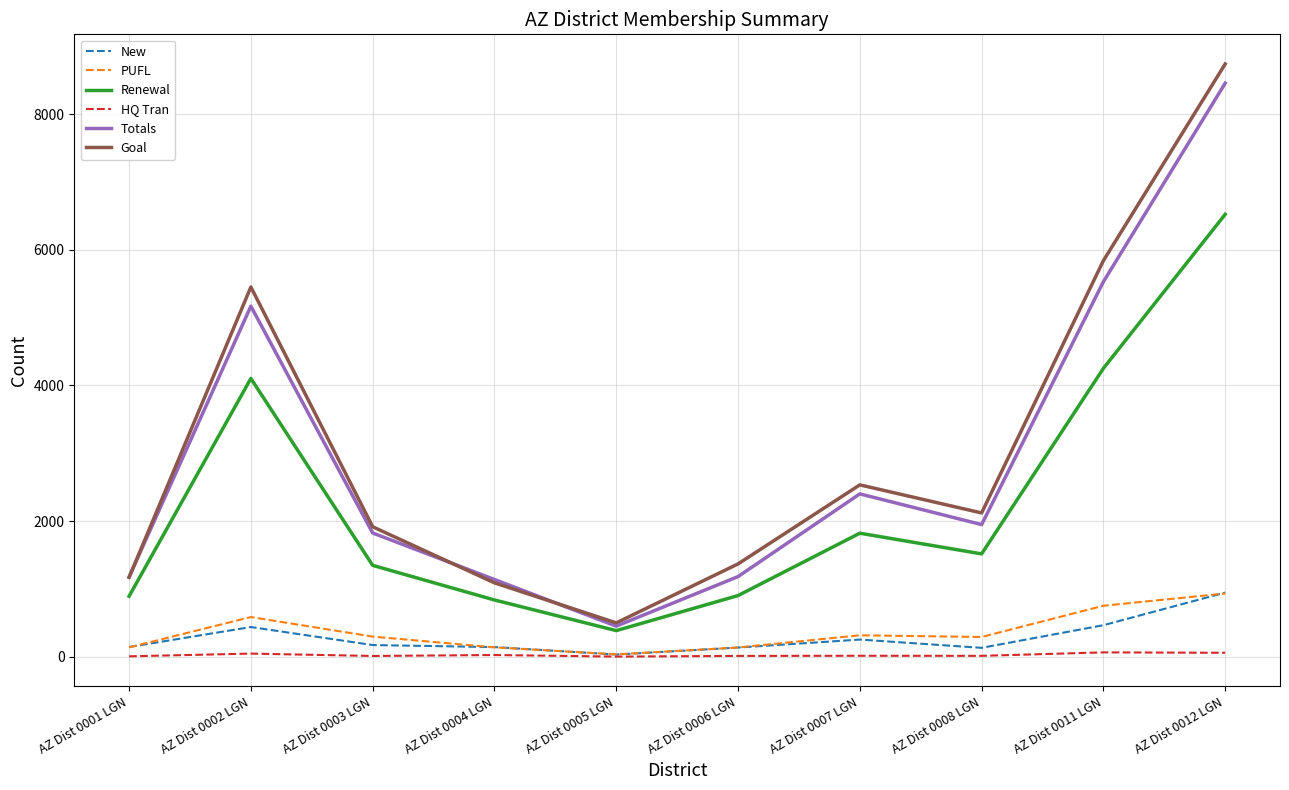

True or false: Goal and PUFL intersect in this chart.

False